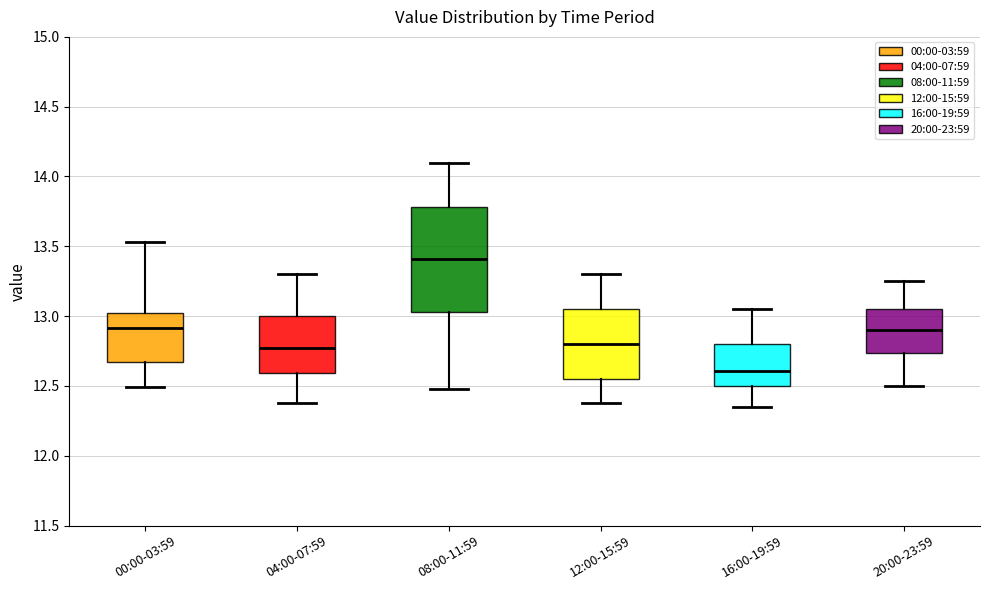

Which box has the lowest median line?

16:00-19:59